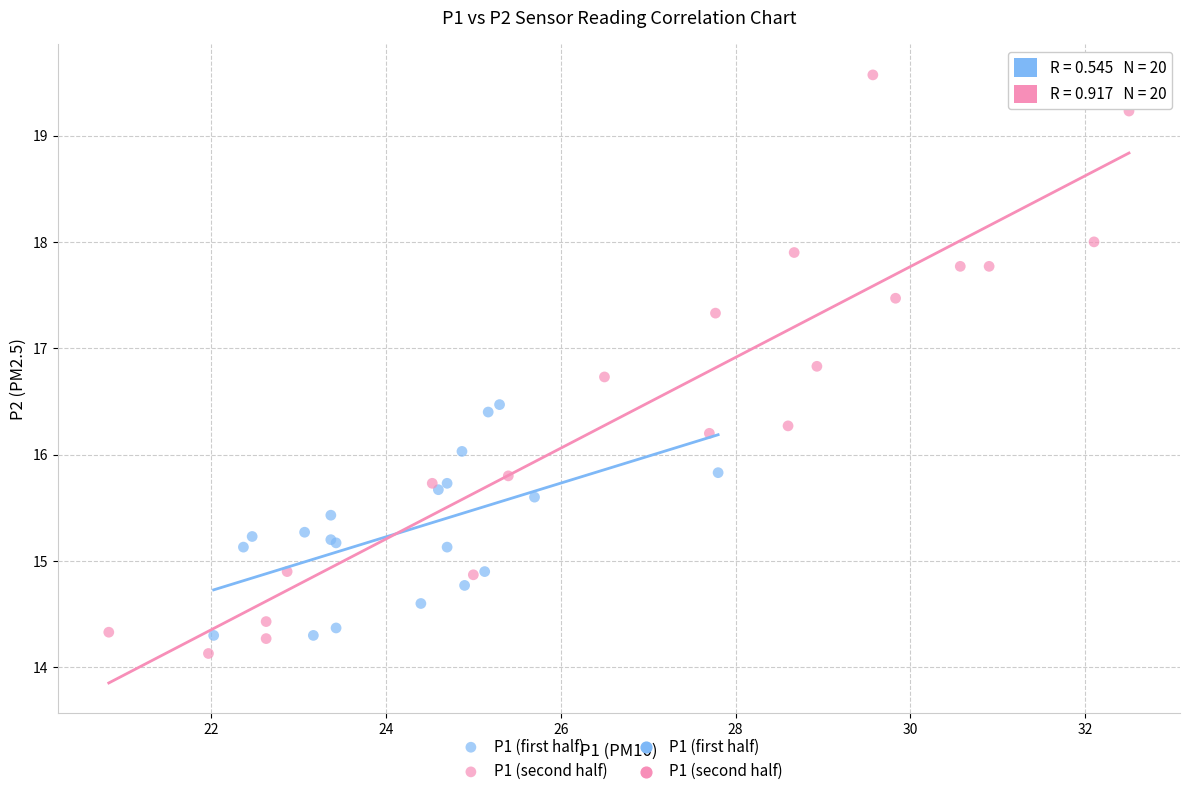

Which series reaches the maximum Y coordinate?

P1 (second half)